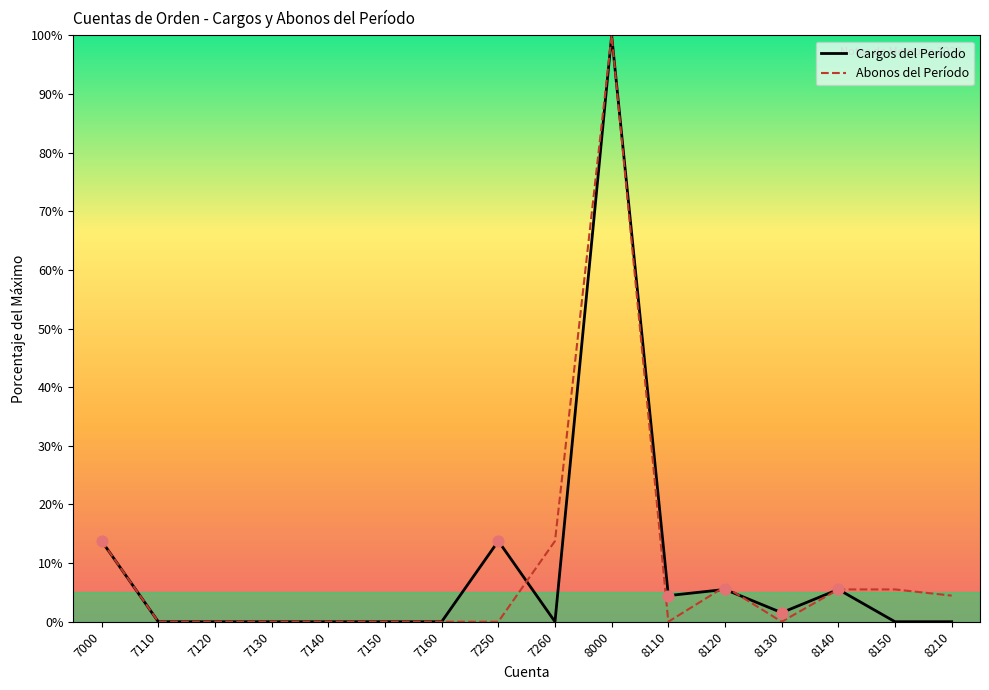

At which category is the sum across all series the highest?

8000